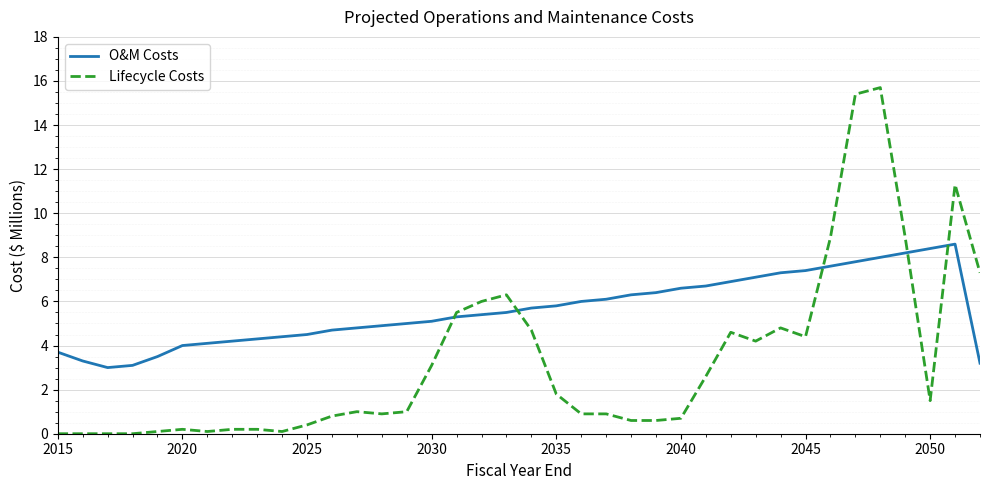

Reading left to right, transcribe all the data shown in this chart.

O&M Costs: 3.7	3.3	3.0	3.1	3.5	4.0	4.1	4.2	4.3	4.4	4.5	4.7	4.8	4.9	5.0	5.1	5.3	5.4	5.5	5.7	5.8	6.0	6.1	6.3	6.4	6.6	6.7	6.9	7.1	7.3	7.4	7.6	7.8	8.0	8.2	8.4	8.6	3.2
Lifecycle Costs: 0.0	0.0	0.0	0.0	0.1	0.2	0.1	0.2	0.2	0.1	0.4	0.8	1.0	0.9	1.0	3.1	5.5	6.0	6.3	4.7	1.8	0.9	0.9	0.6	0.6	0.7	2.6	4.6	4.2	4.8	4.4	8.9	15.4	15.7	8.9	1.5	11.3	7.3